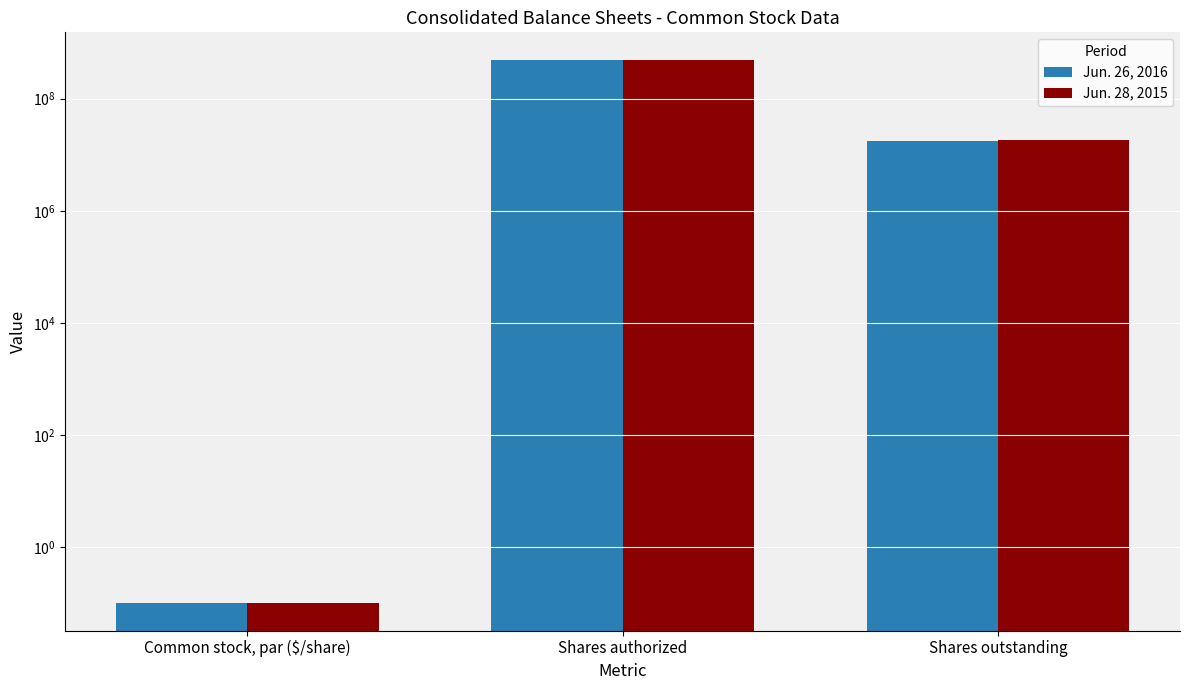

Reading left to right, what are all the values shown in this chart?

Jun. 26, 2016: 0.1	500000000.0	17847416.0
Jun. 28, 2015: 0.1	500000000.0	18007749.0